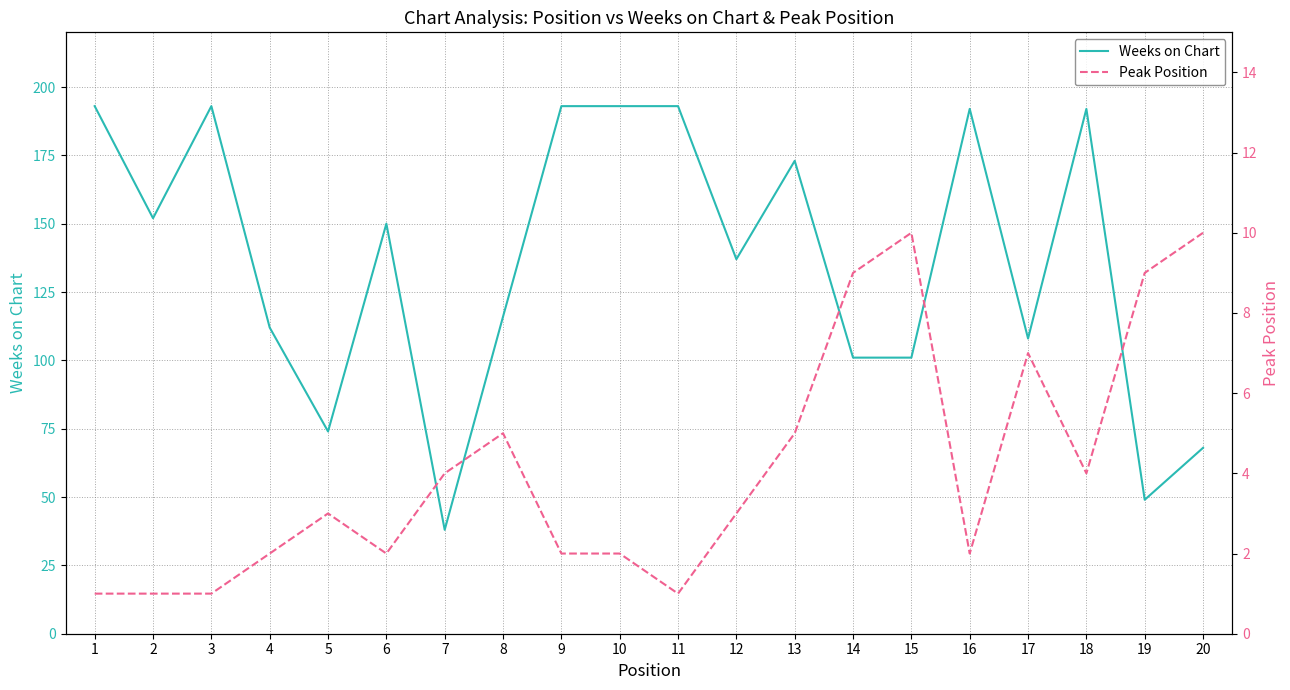

True or false: Weeks on Chart has more than 2 interior local peaks.

True